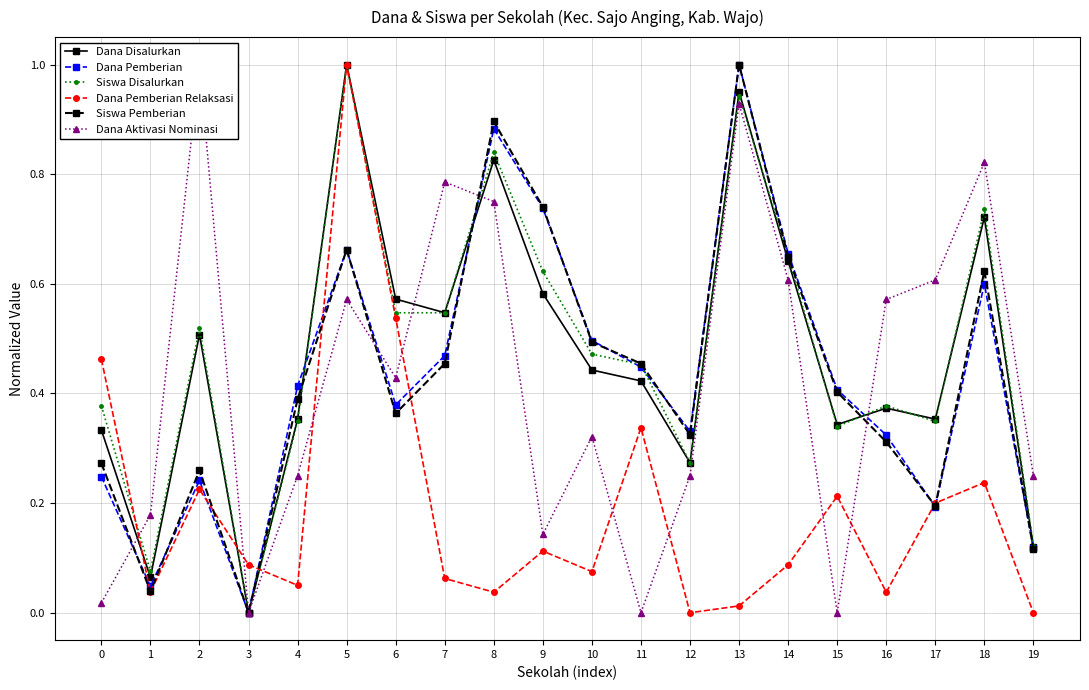

Reading left to right, extract all data points from this chart.

Dana Disalurkan: 0.3	0.1	0.5	0.0	0.4	1.0	0.6	0.5	0.8	0.6	0.4	0.4	0.3	1.0	0.6	0.3	0.4	0.4	0.7	0.1
Dana Pemberian: 0.2	0.0	0.2	0.0	0.4	0.7	0.4	0.5	0.9	0.7	0.5	0.4	0.3	1.0	0.7	0.4	0.3	0.2	0.6	0.1
Siswa Disalurkan: 0.4	0.1	0.5	0.0	0.3	1.0	0.5	0.5	0.8	0.6	0.5	0.5	0.3	0.9	0.7	0.3	0.4	0.3	0.7	0.1
Dana Pemberian Relaksasi: 0.5	0.0	0.2	0.1	0.1	1.0	0.5	0.1	0.0	0.1	0.1	0.3	0.0	0.0	0.1	0.2	0.0	0.2	0.2	0.0
Siswa Pemberian: 0.3	0.0	0.3	0.0	0.4	0.7	0.4	0.5	0.9	0.7	0.5	0.5	0.3	1.0	0.6	0.4	0.3	0.2	0.6	0.1
Dana Aktivasi Nominasi: 0.0	0.2	1.0	0.0	0.2	0.6	0.4	0.8	0.7	0.1	0.3	0.0	0.2	0.9	0.6	0.0	0.6	0.6	0.8	0.2